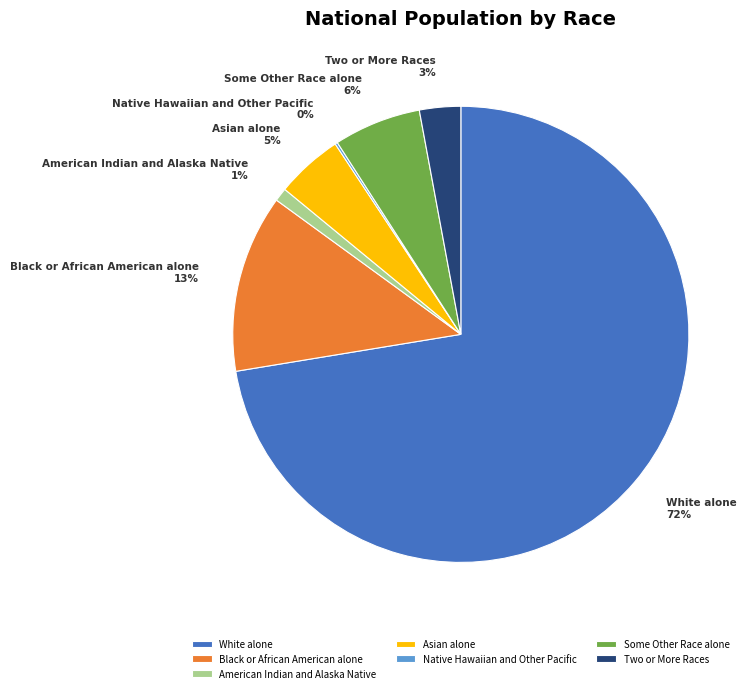

Is the sum of White alone and Asian alone greater than half?

Yes